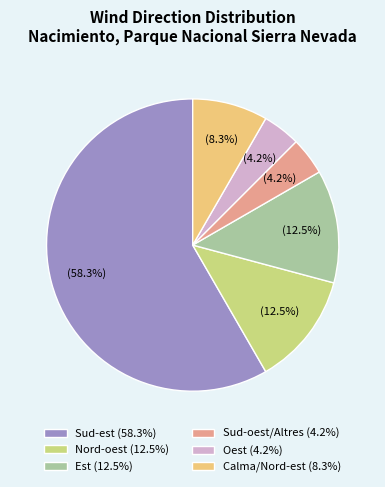

Approximately how many times larger is the value at Oest (4.2%) compared to Nord-oest (12.5%)?

0.3